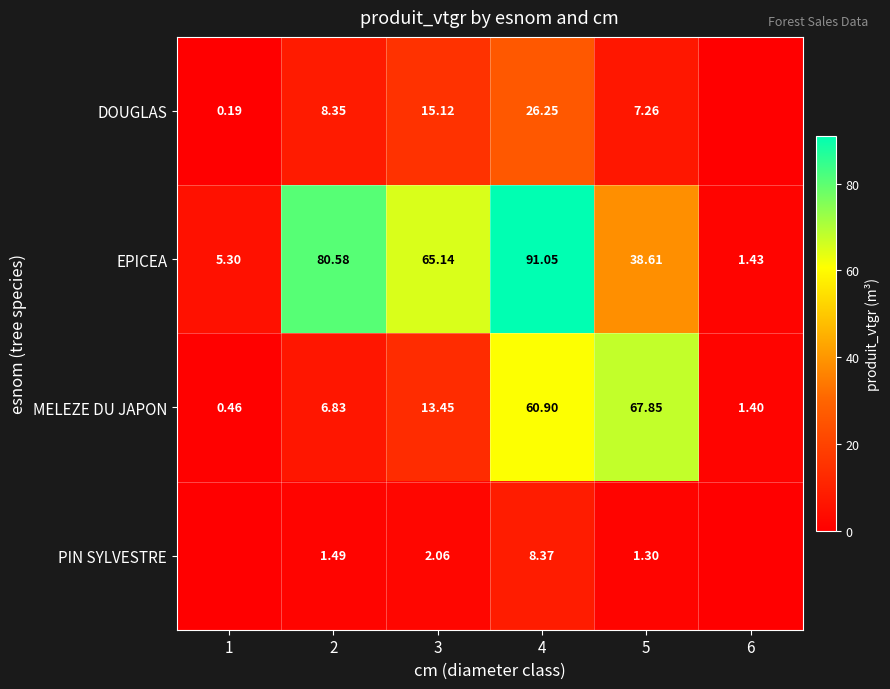

At how many categories does at least one series exceed 39?

4